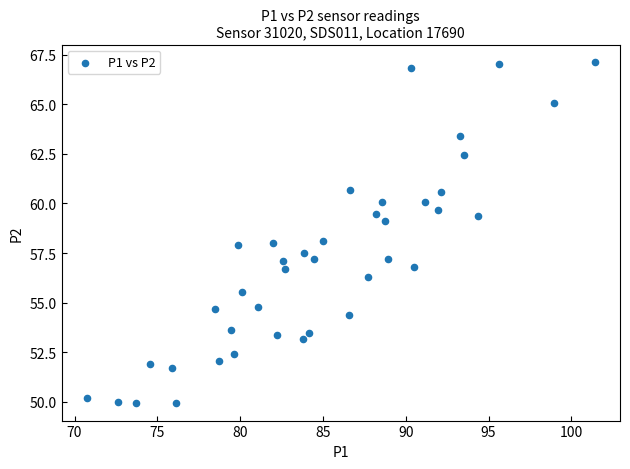

What is the range of X values (max minus min)?

30.7